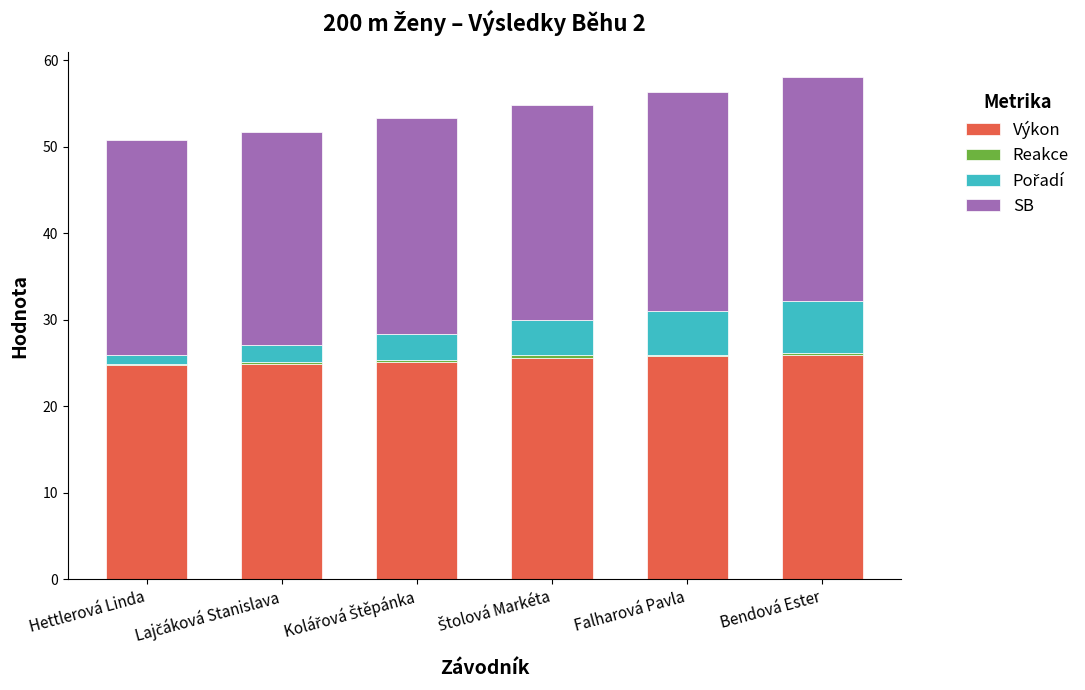

What is the highest value of the Výkon series?

26.0